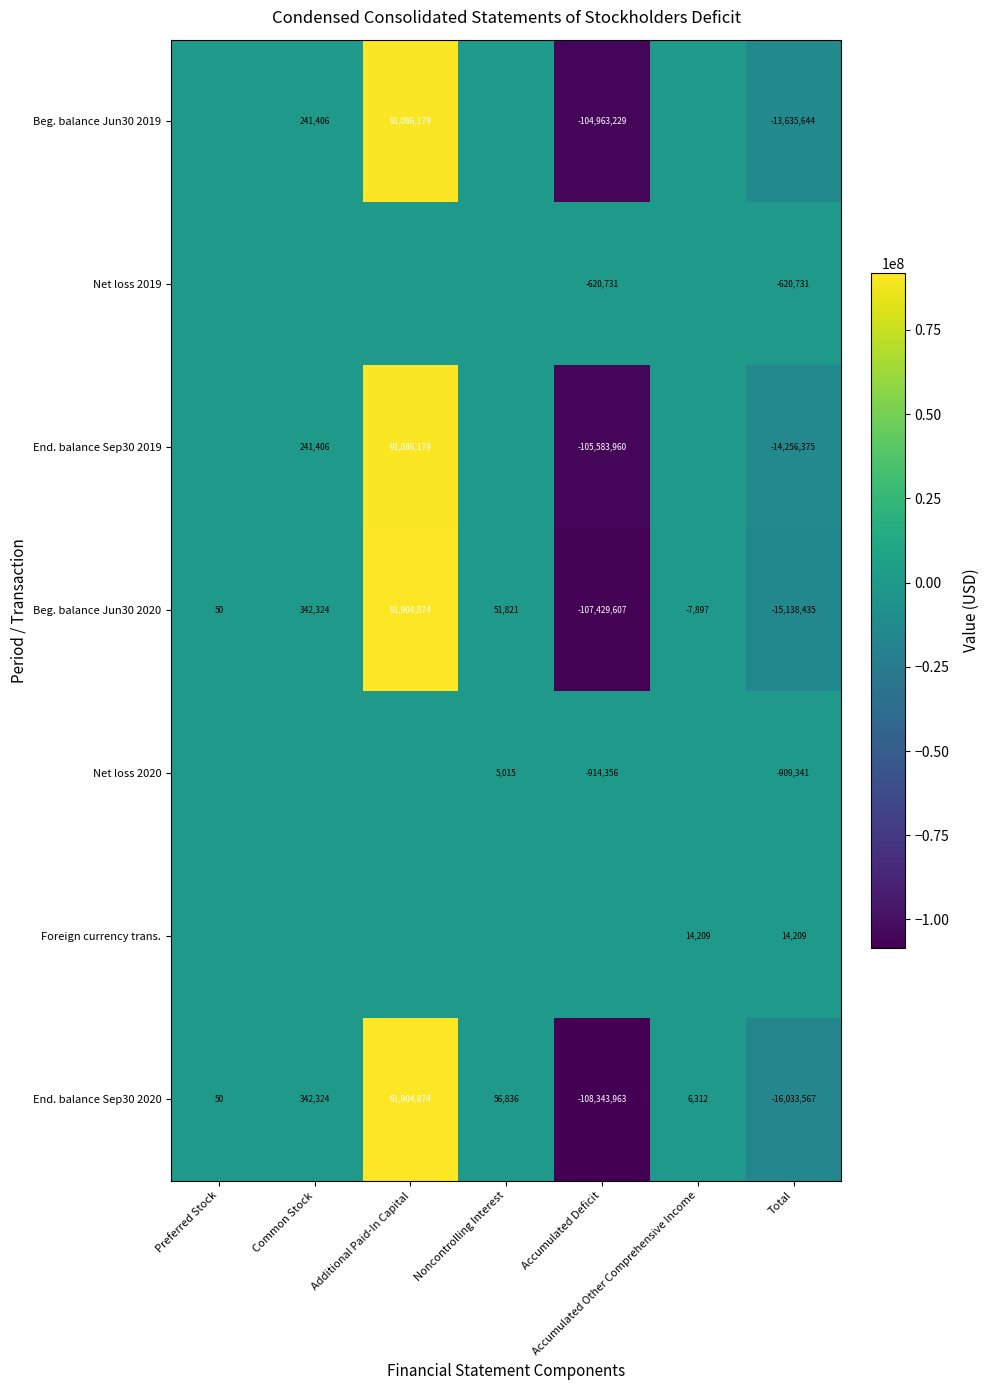

What is the minimum value shown in the chart?

-108343963